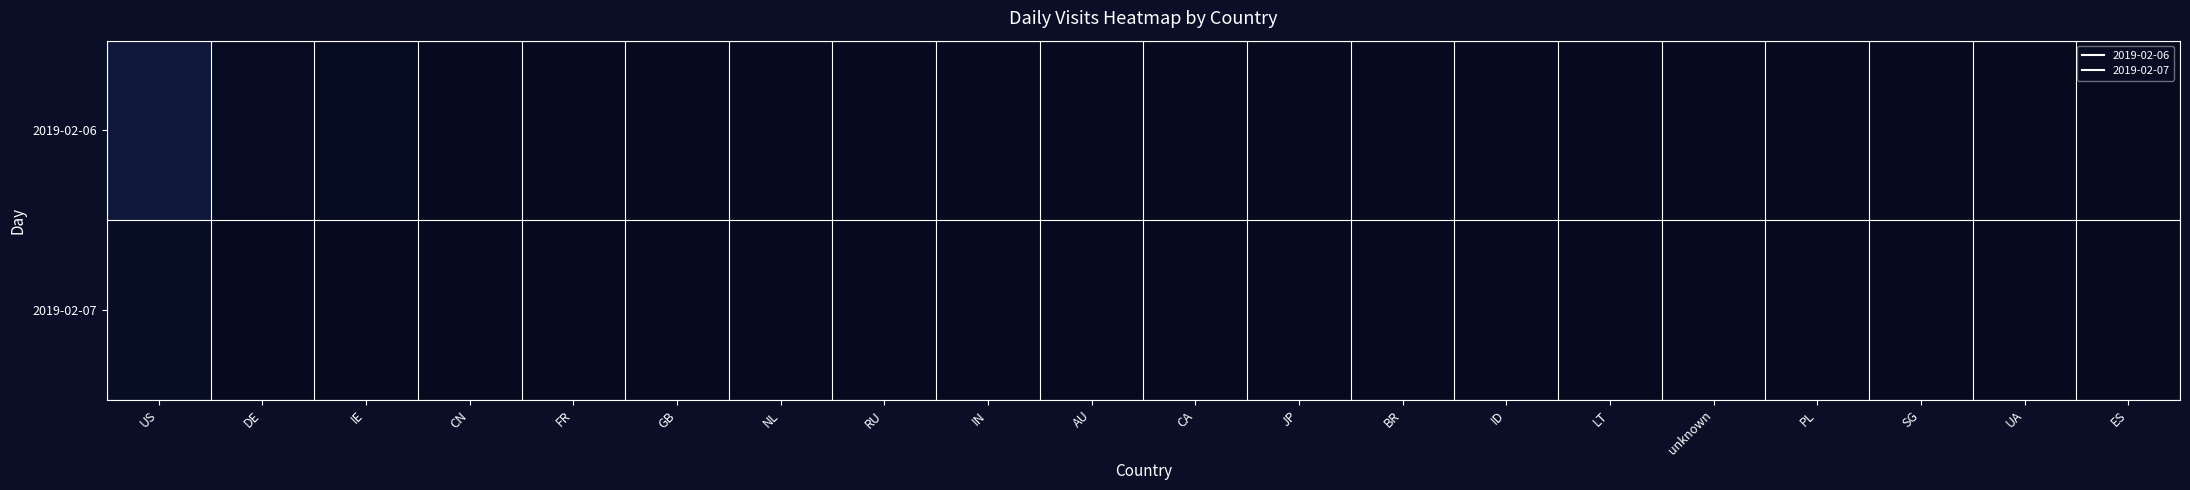

Which category has the highest value across all series?

US